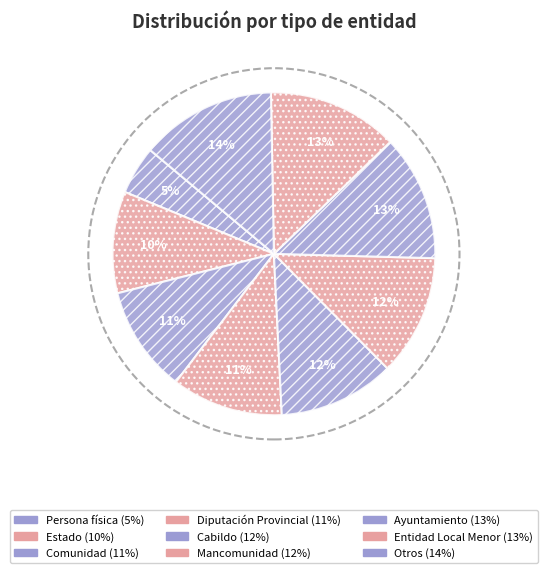

Which category has the smallest portion of the pie?

Persona física